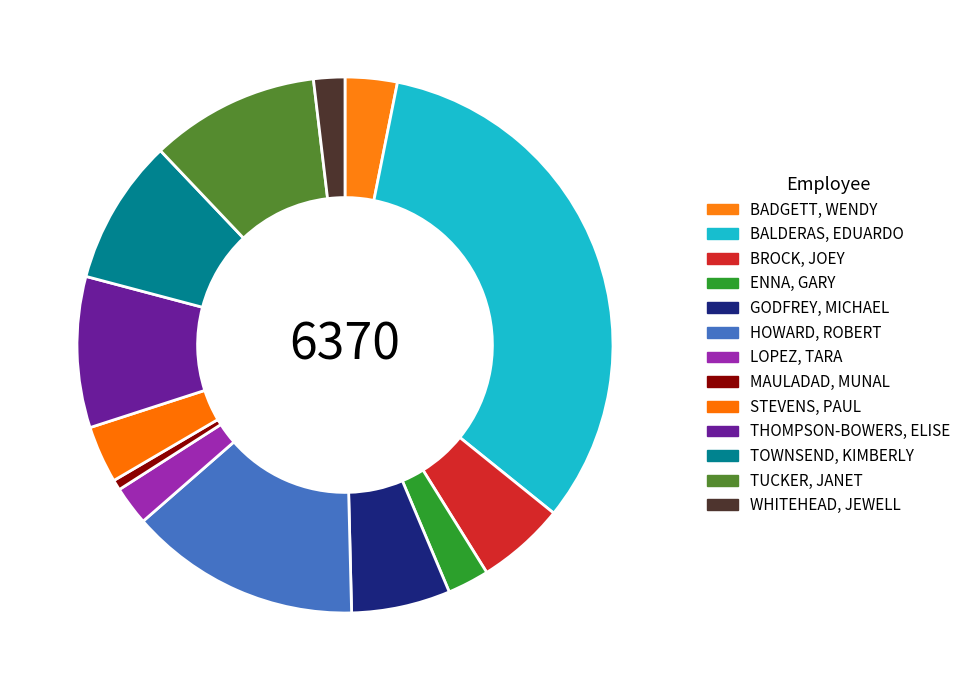

True or false: BADGETT, WENDY accounts for 3% of the total.

True